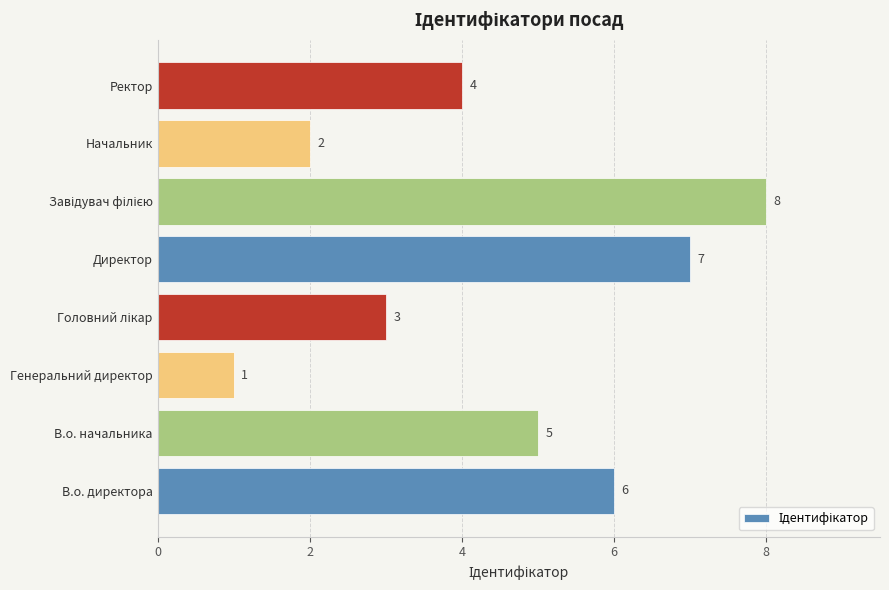

Count the values in the range 3 to 7.

5